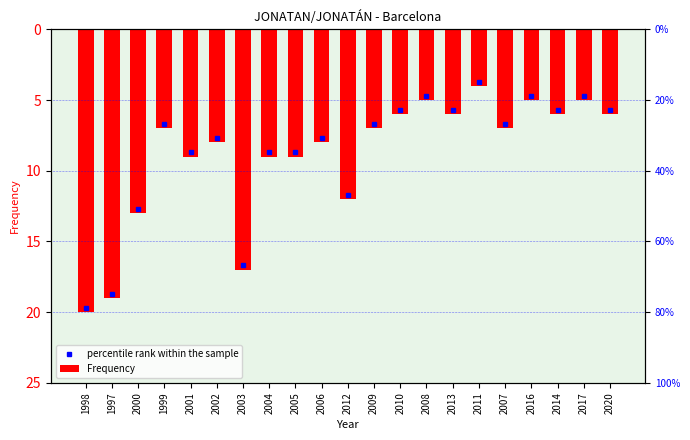

At which label does the data first exceed -7?

2010